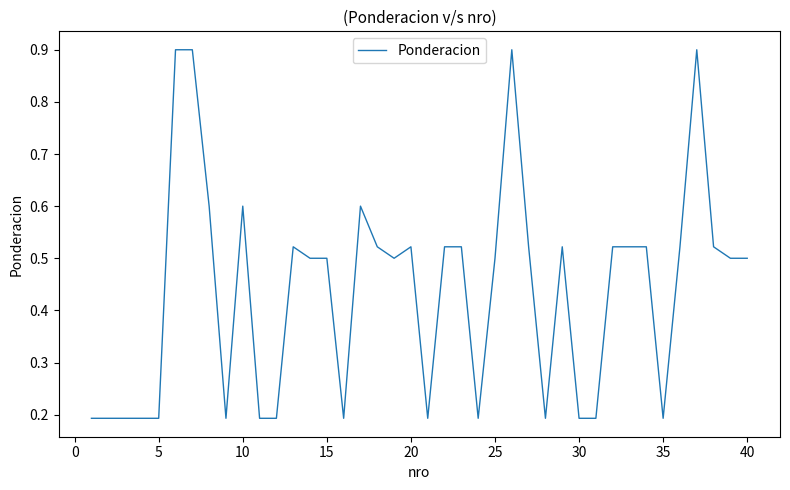

What is the maximum value shown in the chart?

0.9